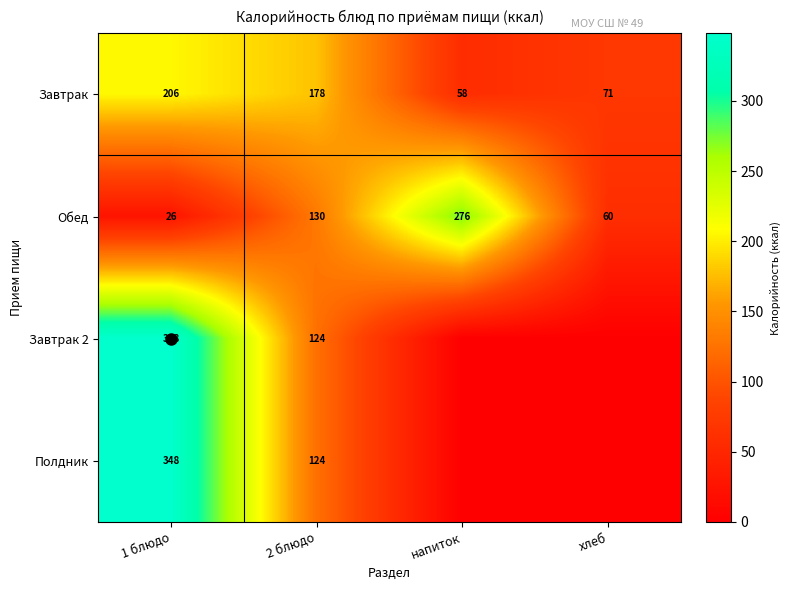

What is the total value across all series at 2 блюдо?

556